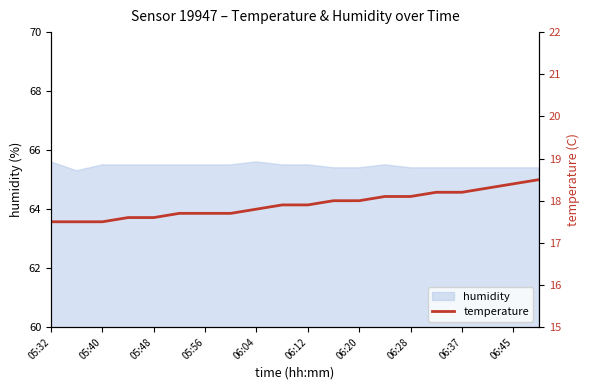

What is the lowest value of the humidity series?

65.3